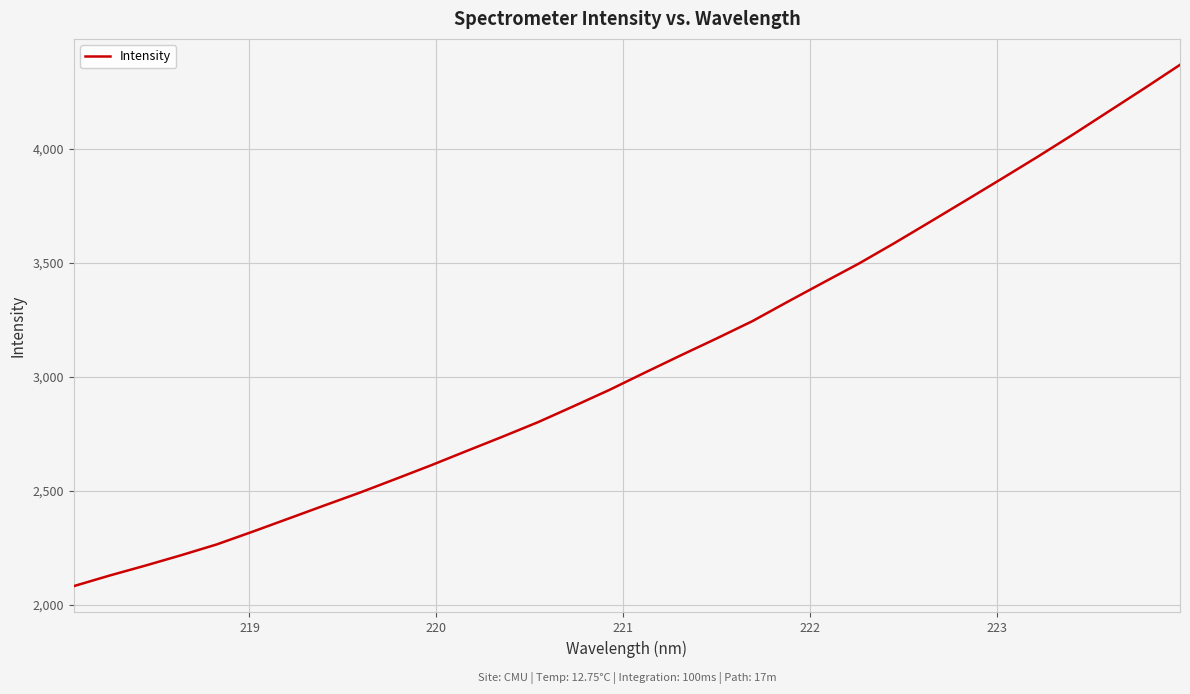

What is the maximum value shown in the chart?

4367.6